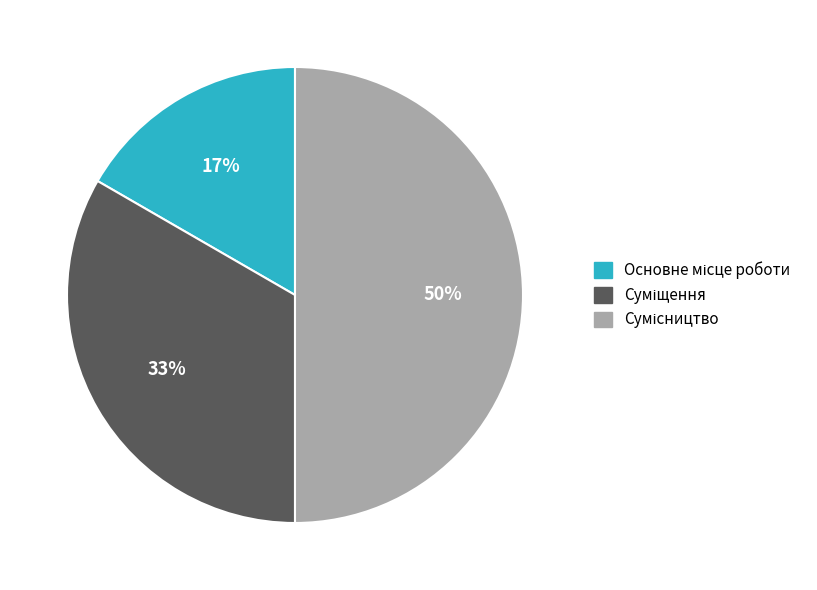

To the nearest percent, what is the average slice percentage?

33%